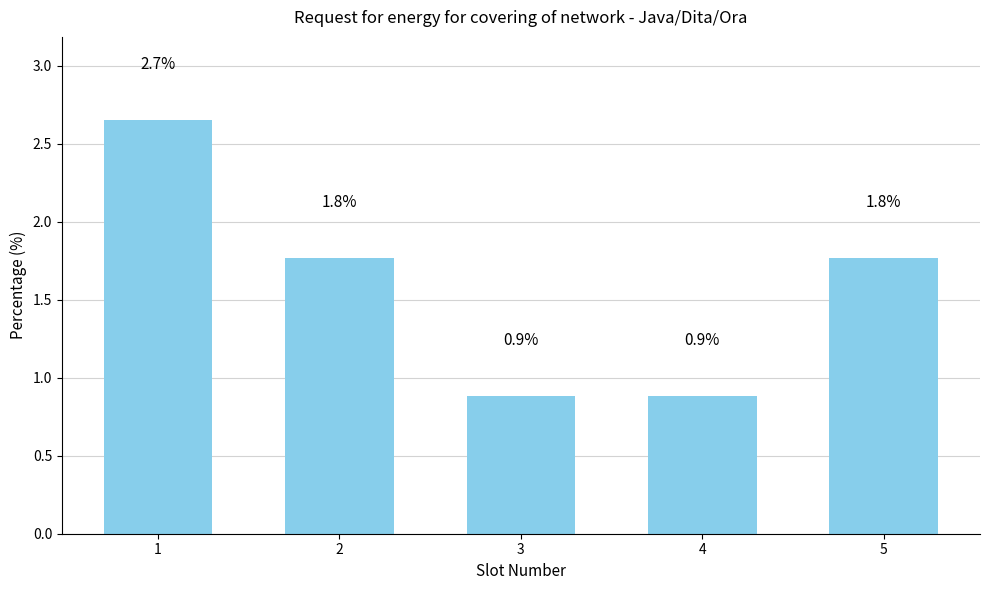

What is the value of the 1st bar from the left?

2.7